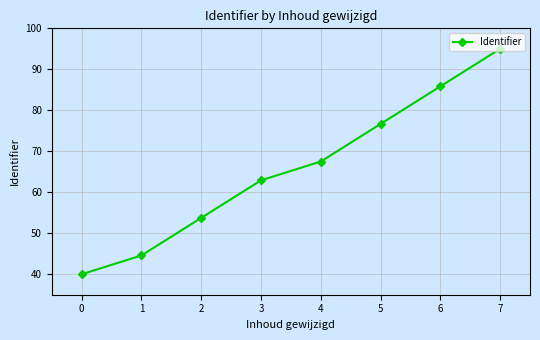

True or false: the data shows 53.8 at 2.

True